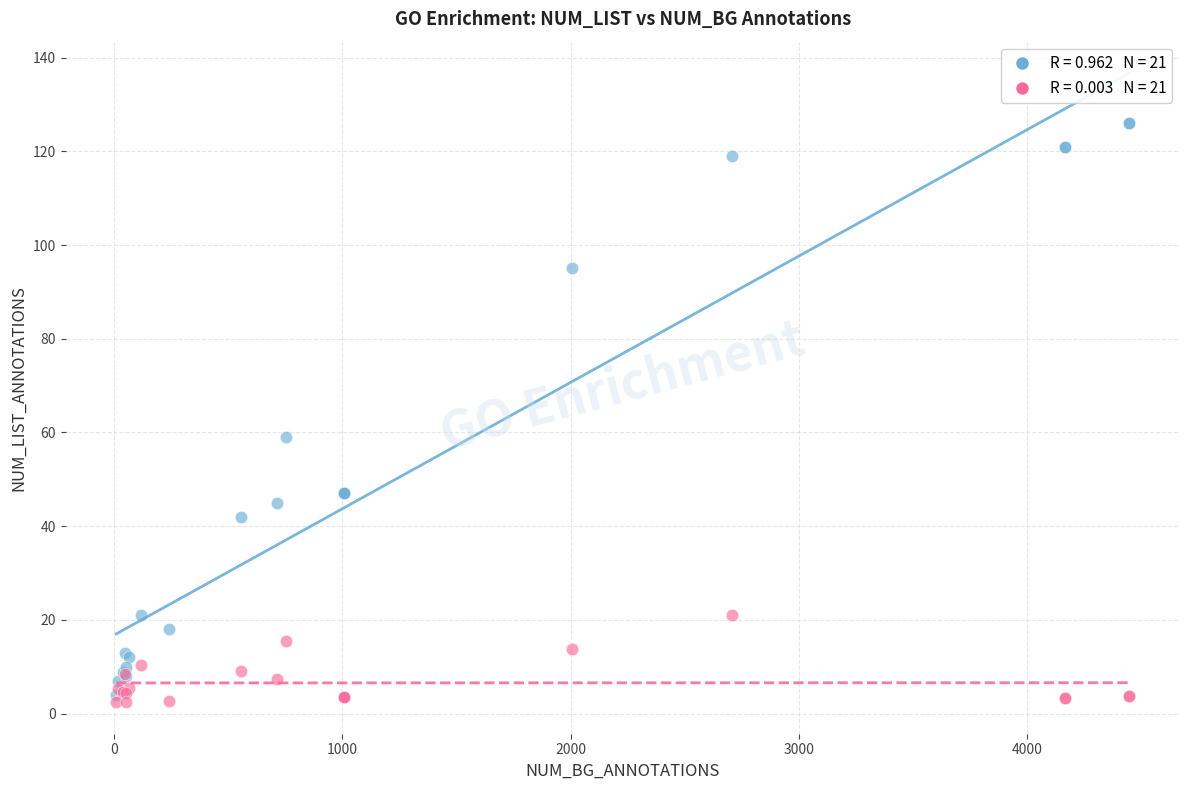

Across all series, what Y value is closest to 64?

59.0